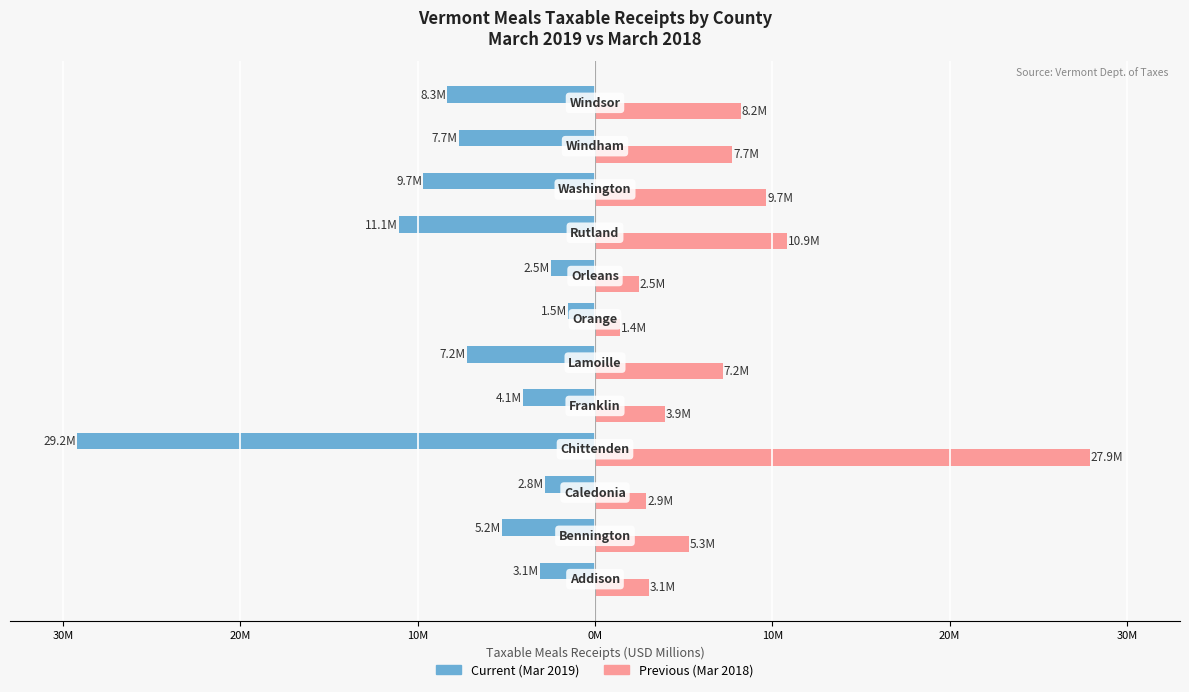

At how many categories does at least one series exceed 3?

9